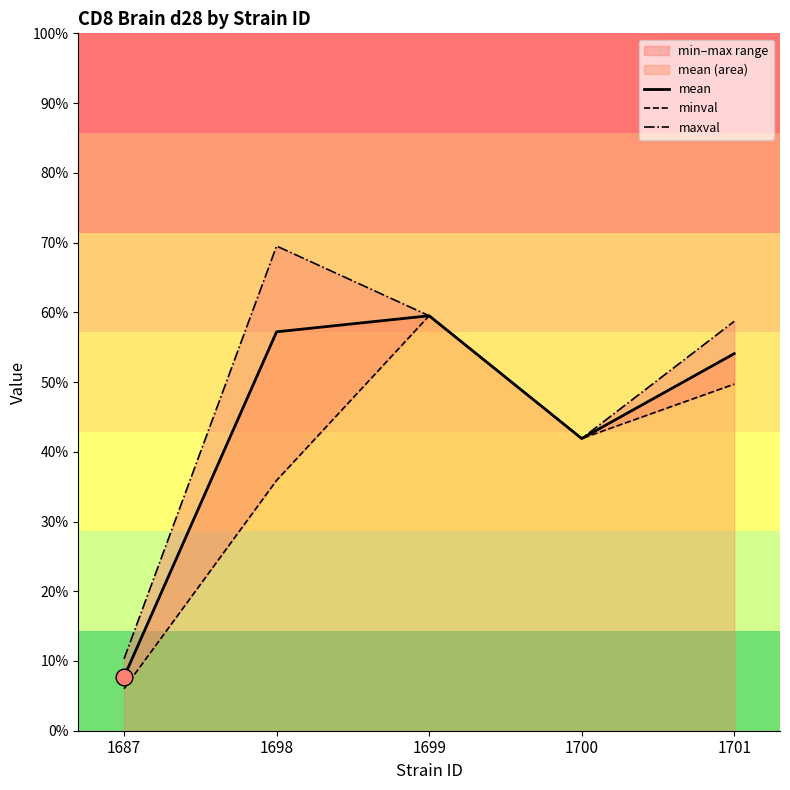

What is the value of the mean point at the 4th from the left?

41.9